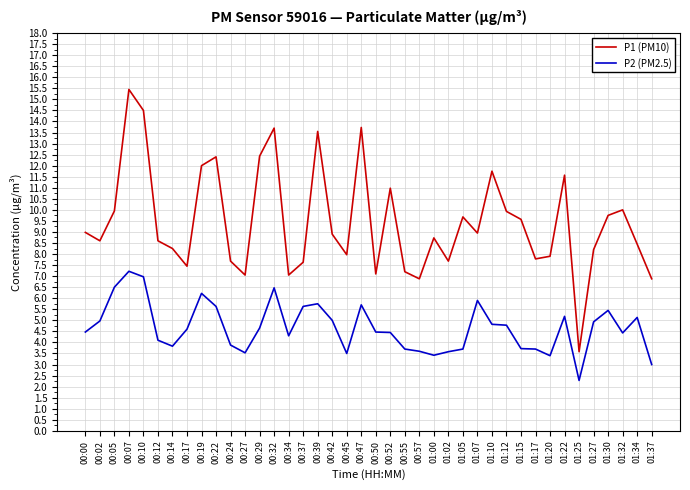

The value of P1 (PM10) at 01:00 is 8.7. True or false?

True